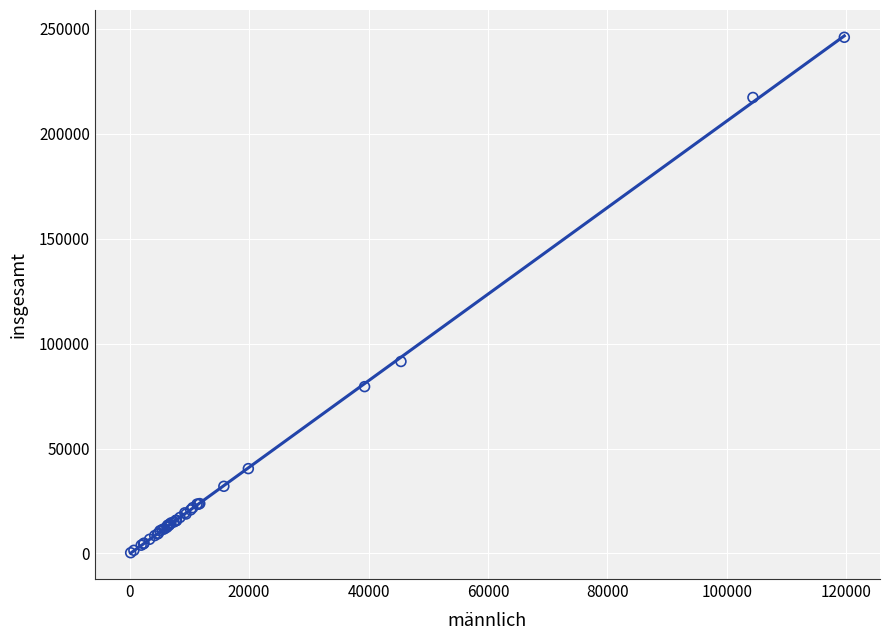

What Y value in the scatter plot is closest to 123176?

91485